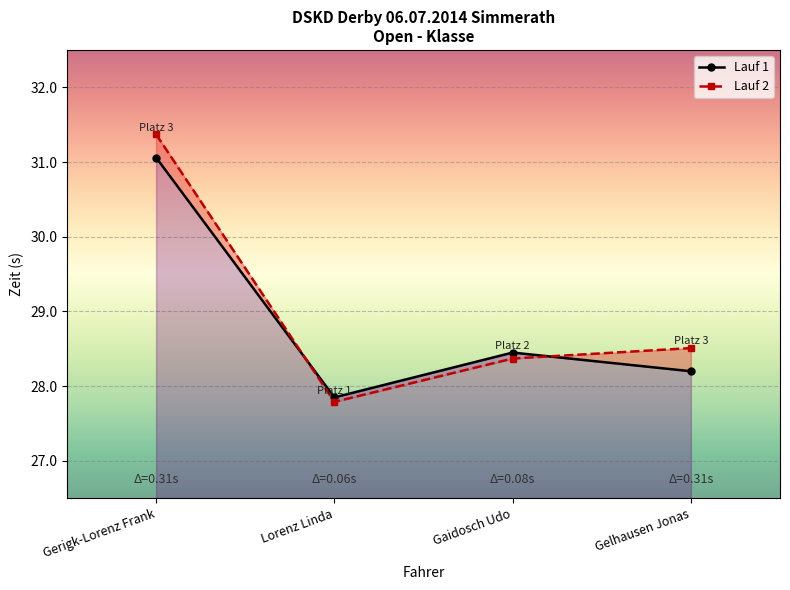

How many lines are shown in the chart?

2